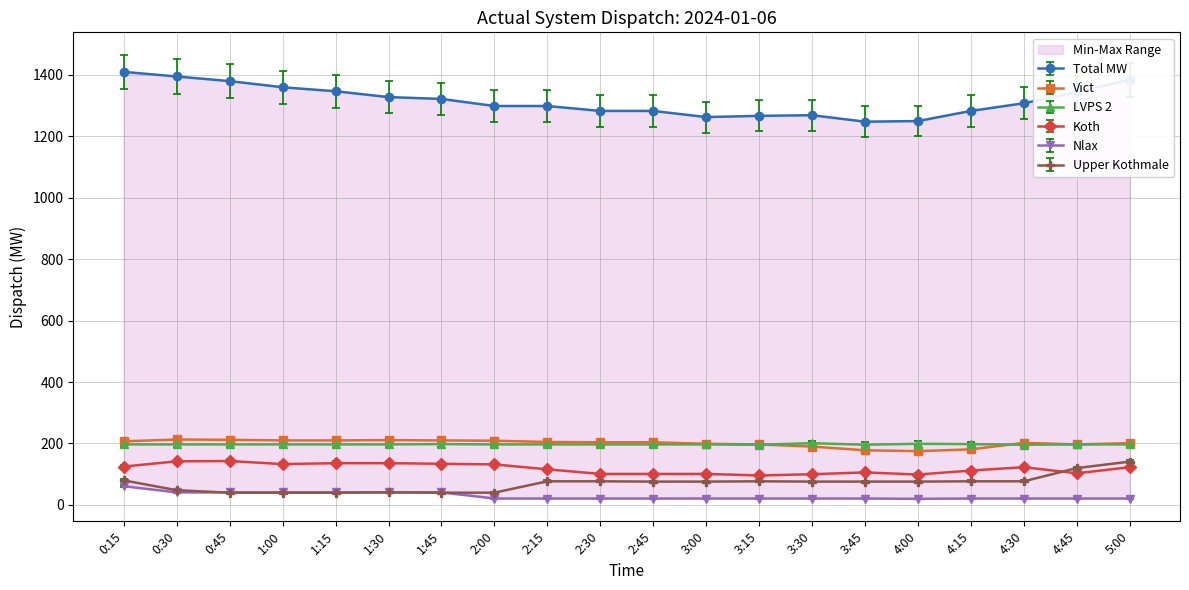

True or false: Koth and Upper Kothmale cross at least once.

True